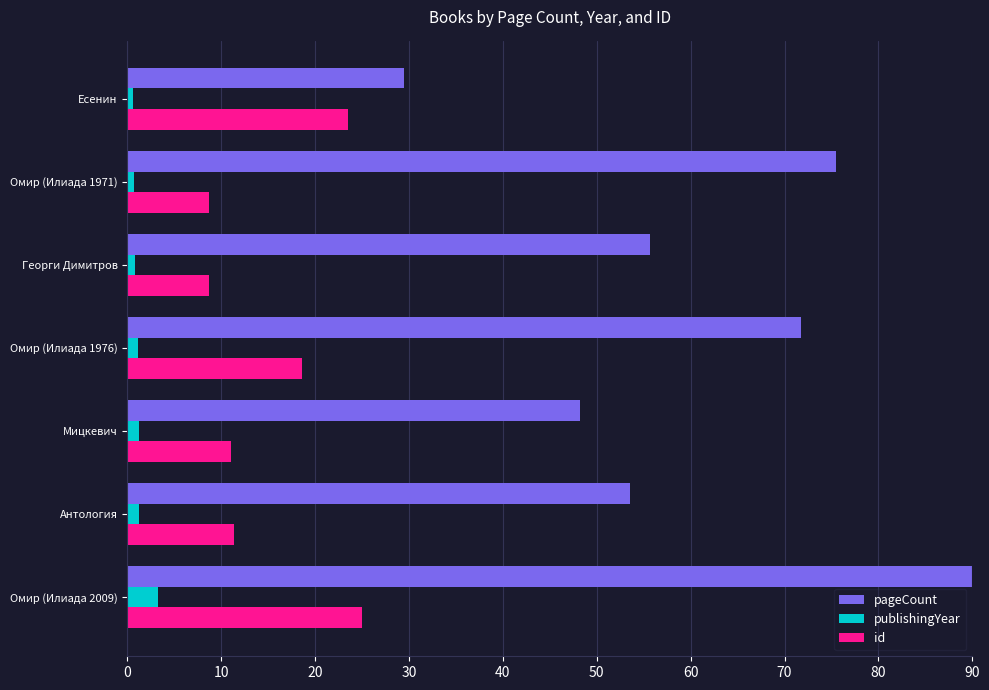

Which series has the widest spread of values?

pageCount